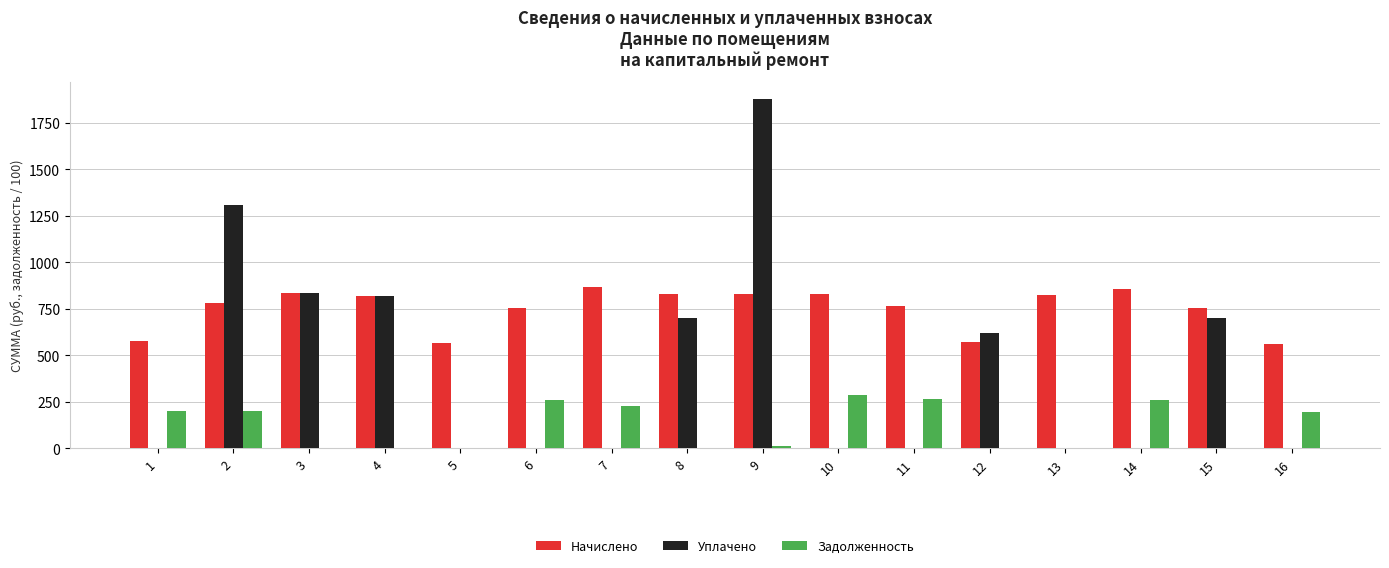

What is the sum of all Начислено values?

11995.8